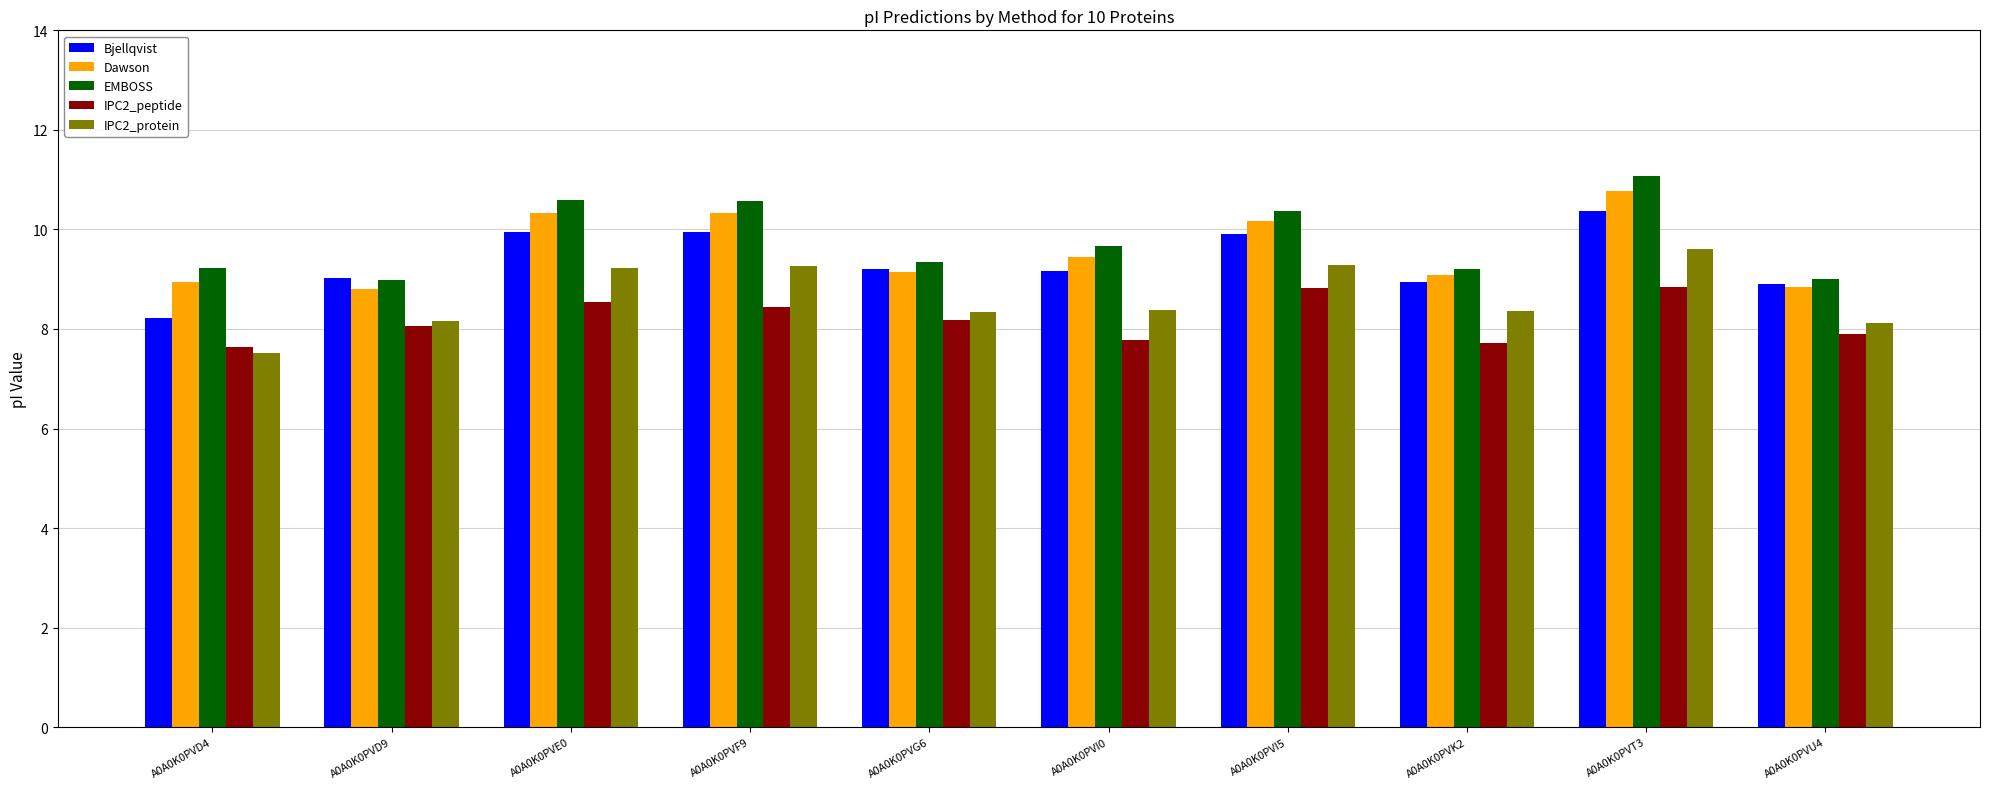

The value of IPC2_peptide at A0A0K0PVI5 is 8.8. True or false?

True